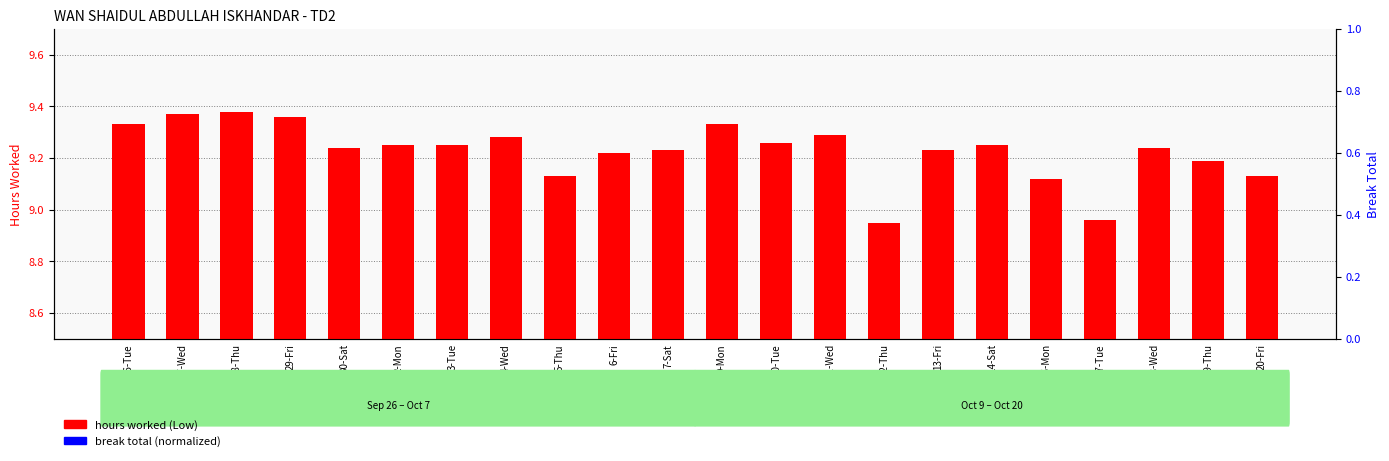

List the labels in order of hours worked (Low) value, smallest first.

12-Thu, 17-Tue, 16-Mon, 5-Thu, 20-Fri, 19-Thu, 6-Fri, 7-Sat, 13-Fri, 30-Sat, 18-Wed, 2-Mon, 3-Tue, 14-Sat, 10-Tue, 4-Wed, 11-Wed, 26-Tue, 9-Mon, 29-Fri, 27-Wed, 28-Thu